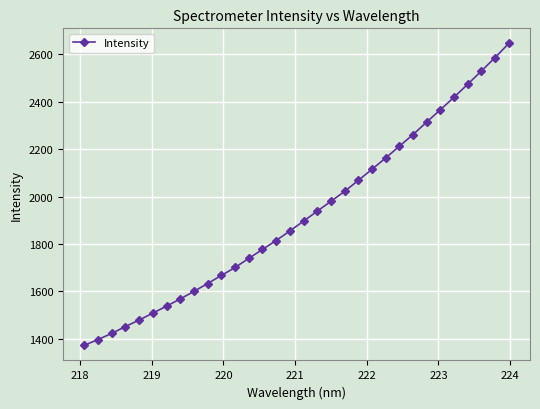

What is the value of the 5th point from the left?

1479.3